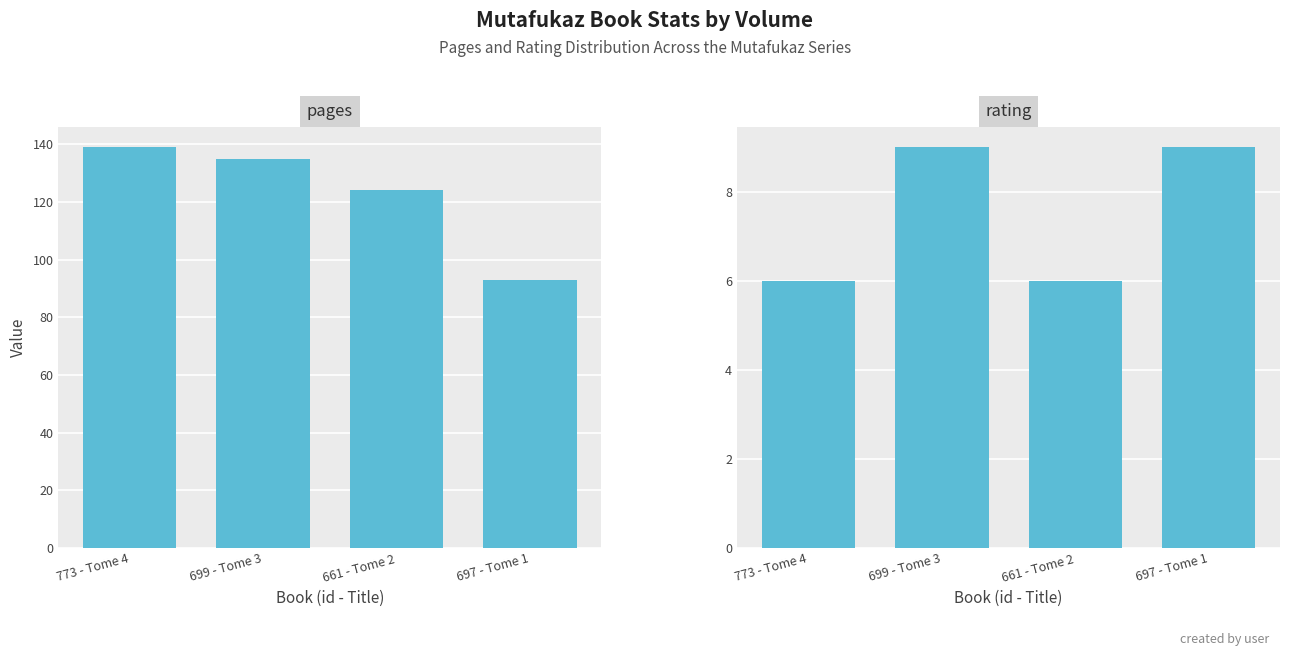

What is the difference between the highest and lowest values at 699 - Tome 3?

126